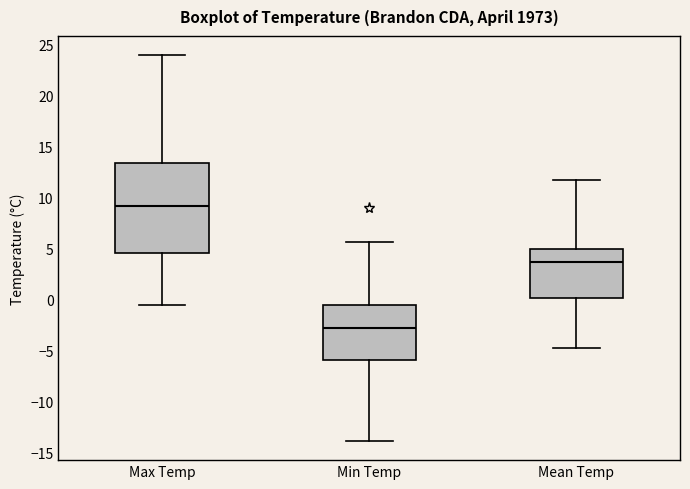

Where does the lower whisker of the box for Max Temp end on the y-axis? The values are not printed on the chart, so give them approximately, as read against the axis.

-0.5